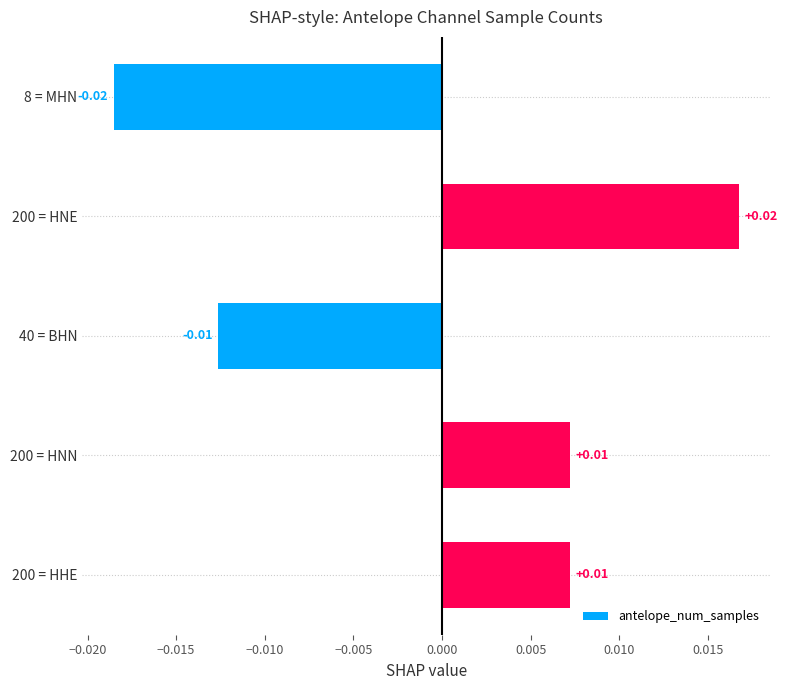

Which label corresponds to the largest value in the chart?

200 = HNE